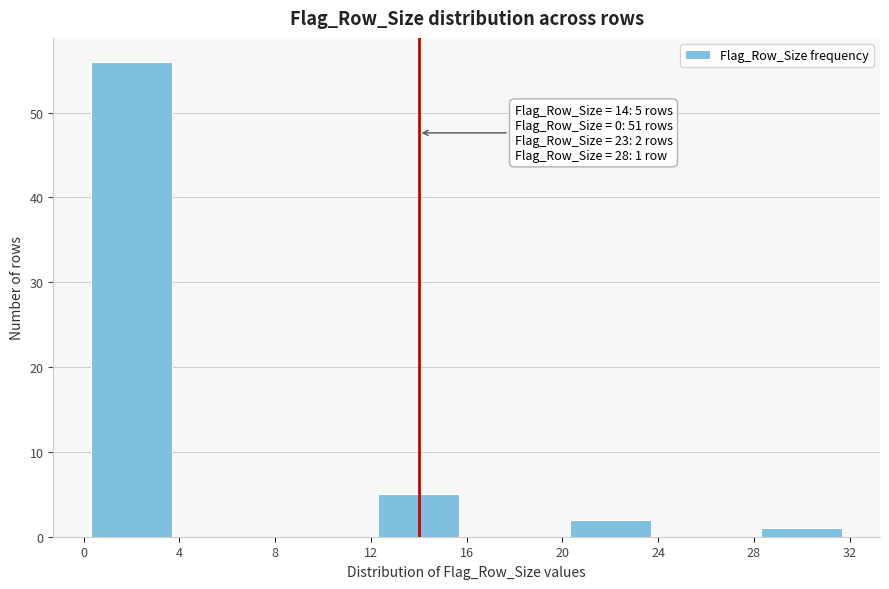

Over which range of the x-axis is the bar tallest?

0 to 4